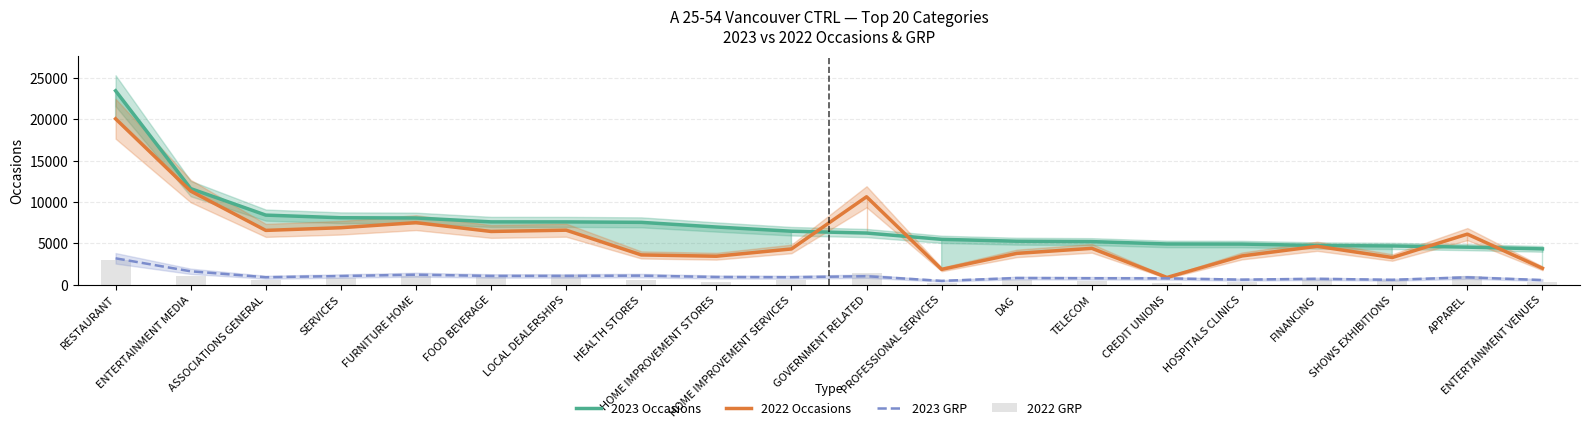

What is the sum of the 2022 Occasions values at FINANCING and PROFESSIONAL SERVICES?

6473.0